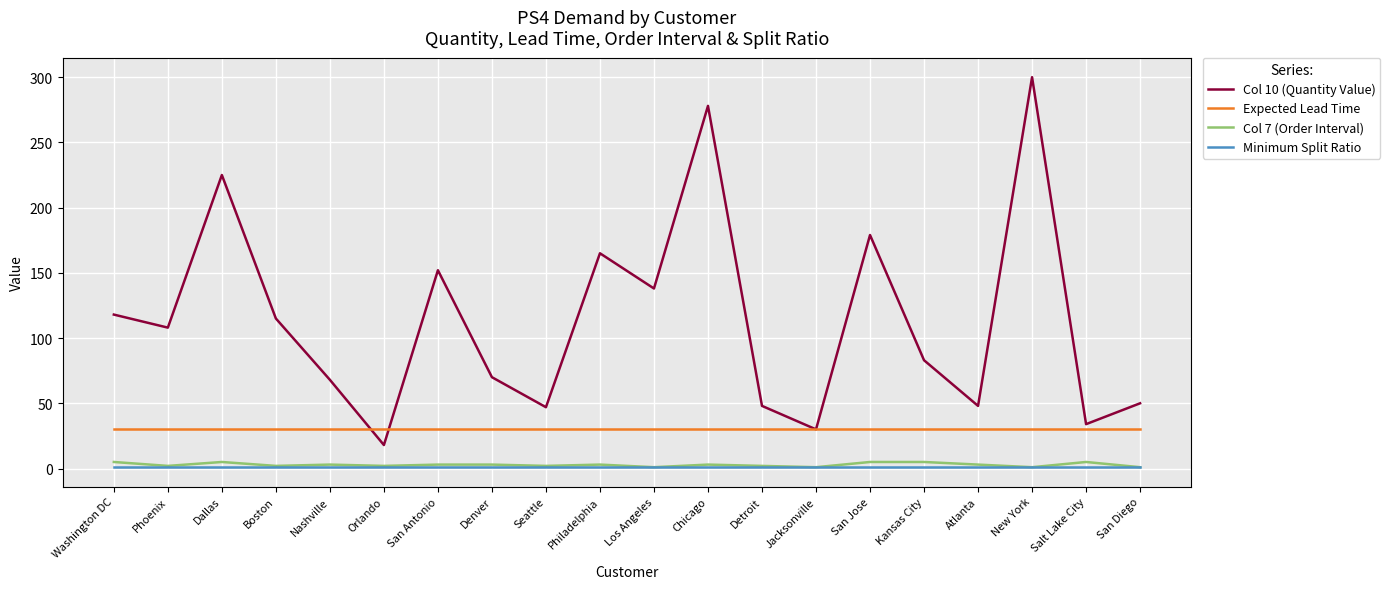

At which label does Col 10 (Quantity Value) reach its peak?

New York